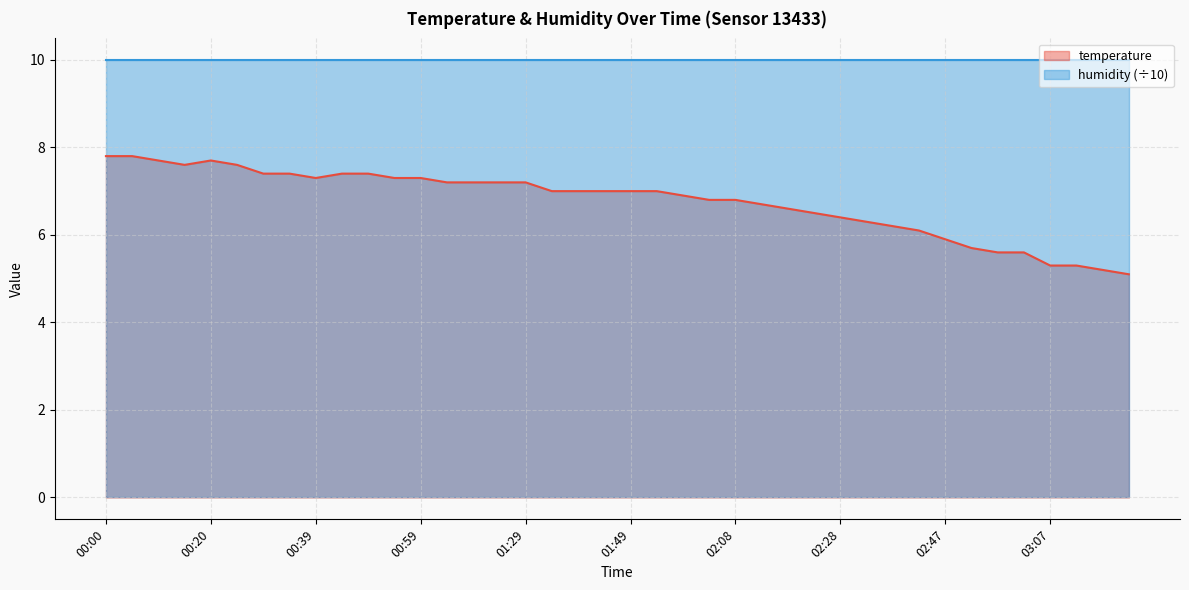

What is the difference between the second highest and second lowest values?

2.6